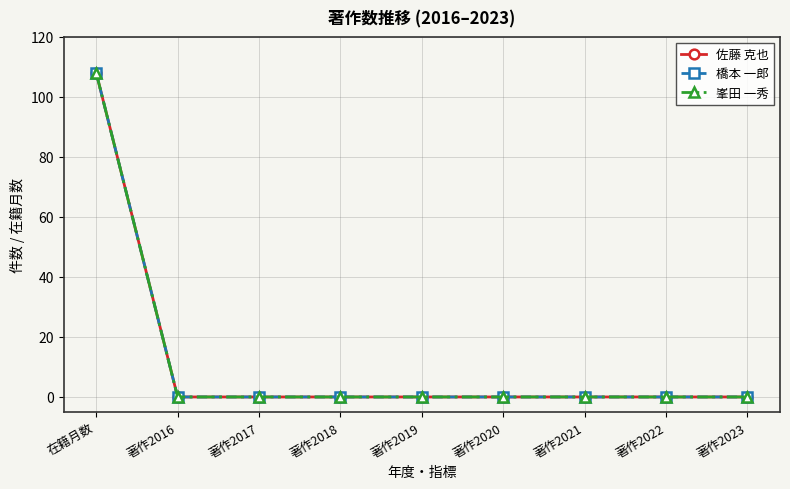

Reading left to right, extract all data points from this chart.

佐藤 克也: 108	0	0	0	0	0	0	0	0
橋本 一郎: 108	0	0	0	0	0	0	0	0
峯田 一秀: 108	0	0	0	0	0	0	0	0